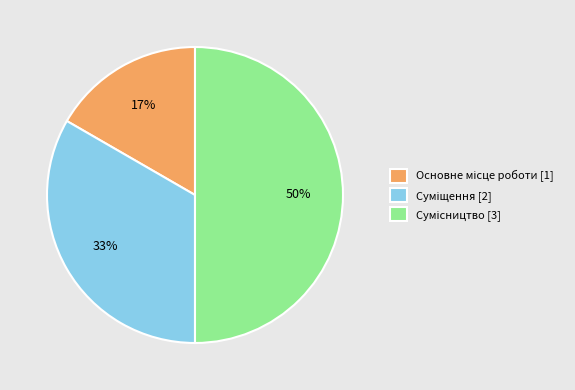

To the nearest percent, what is the average slice percentage?

33%